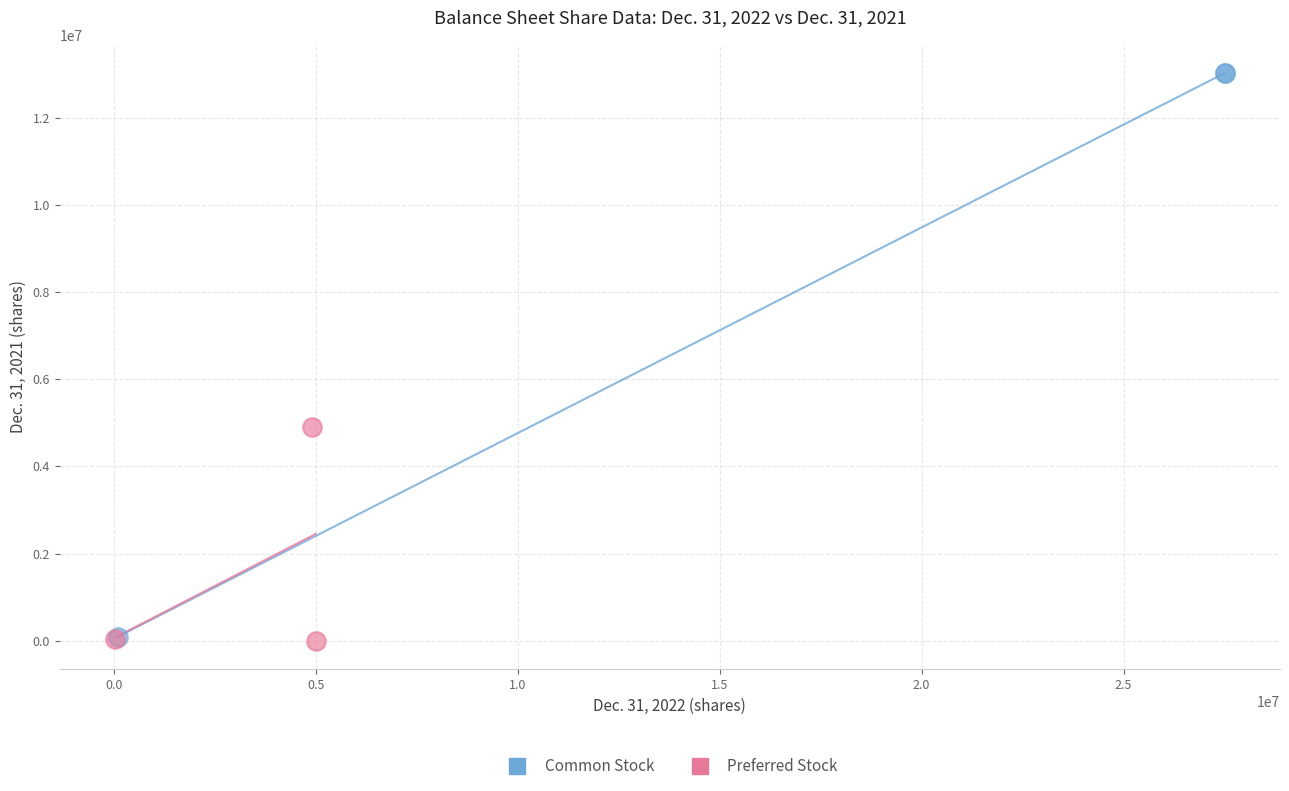

Which series has the widest spread of Y values?

Common Stock